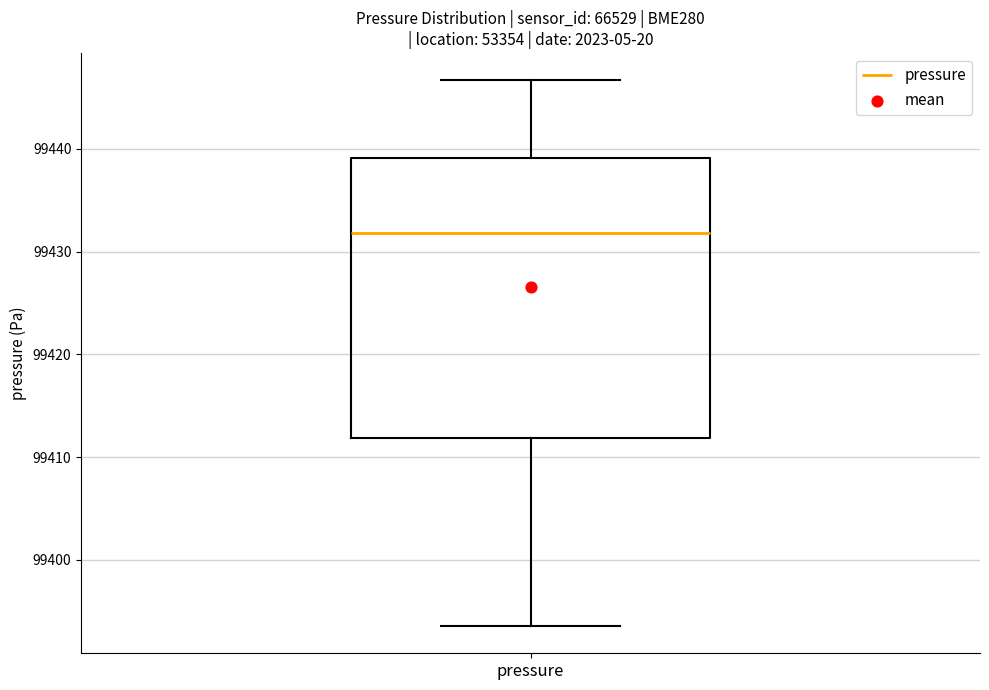

Where does the median line of the box for pressure sit on the y-axis? The values are not printed on the chart, so give them approximately, as read against the axis.

99432